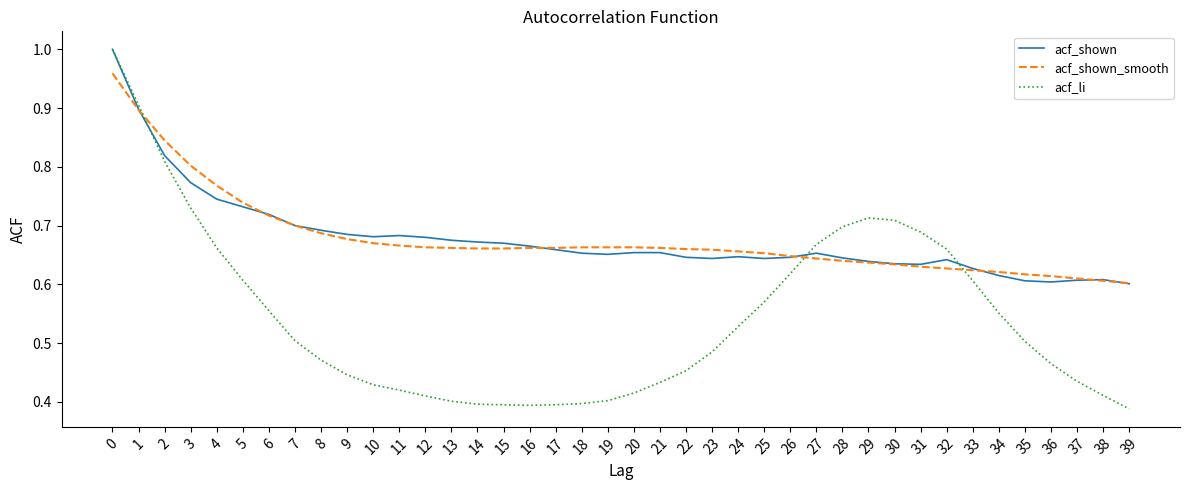

Where do acf_shown_smooth and acf_li first cross each other?

1 and 2